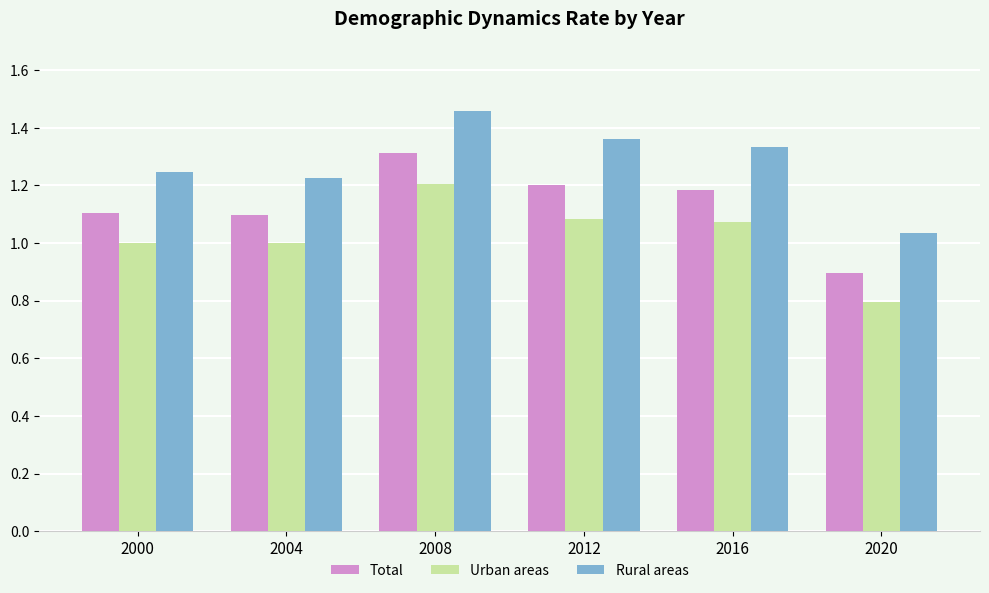

How many groups of bars are there?

6